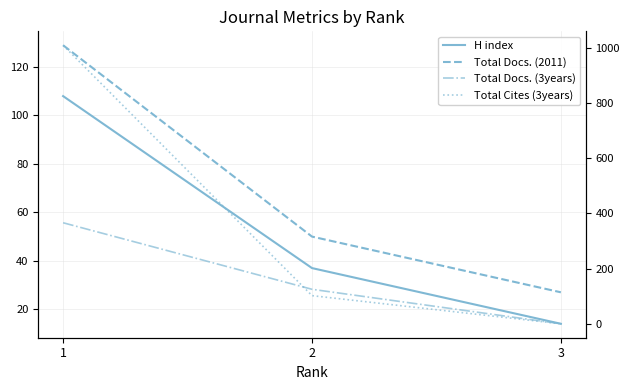

Is it true that Total Cites (3years) equals -616 at 3?

False